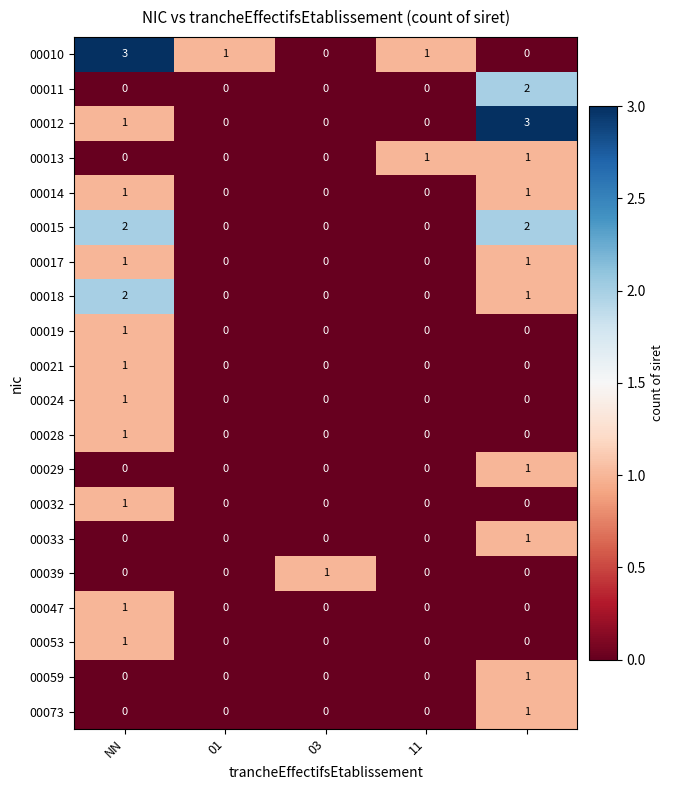

How many 00033 values are between 0 and 1?

5